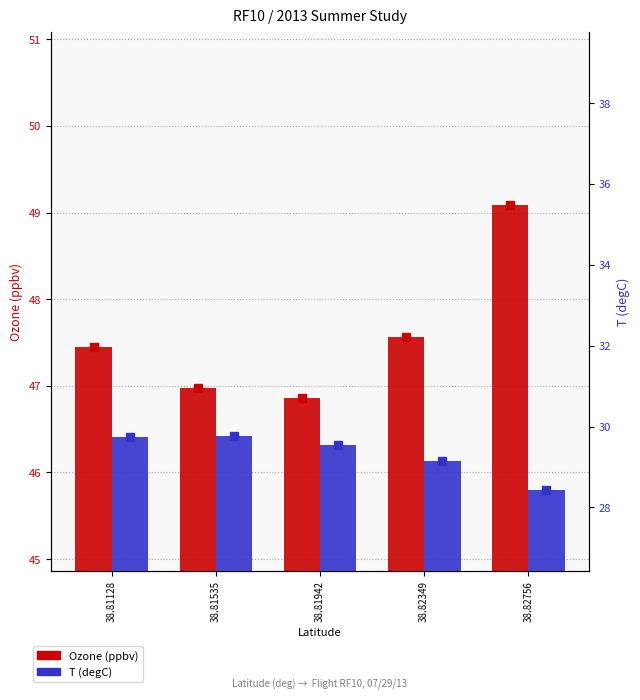

Does the chart contain stacked bars?

No